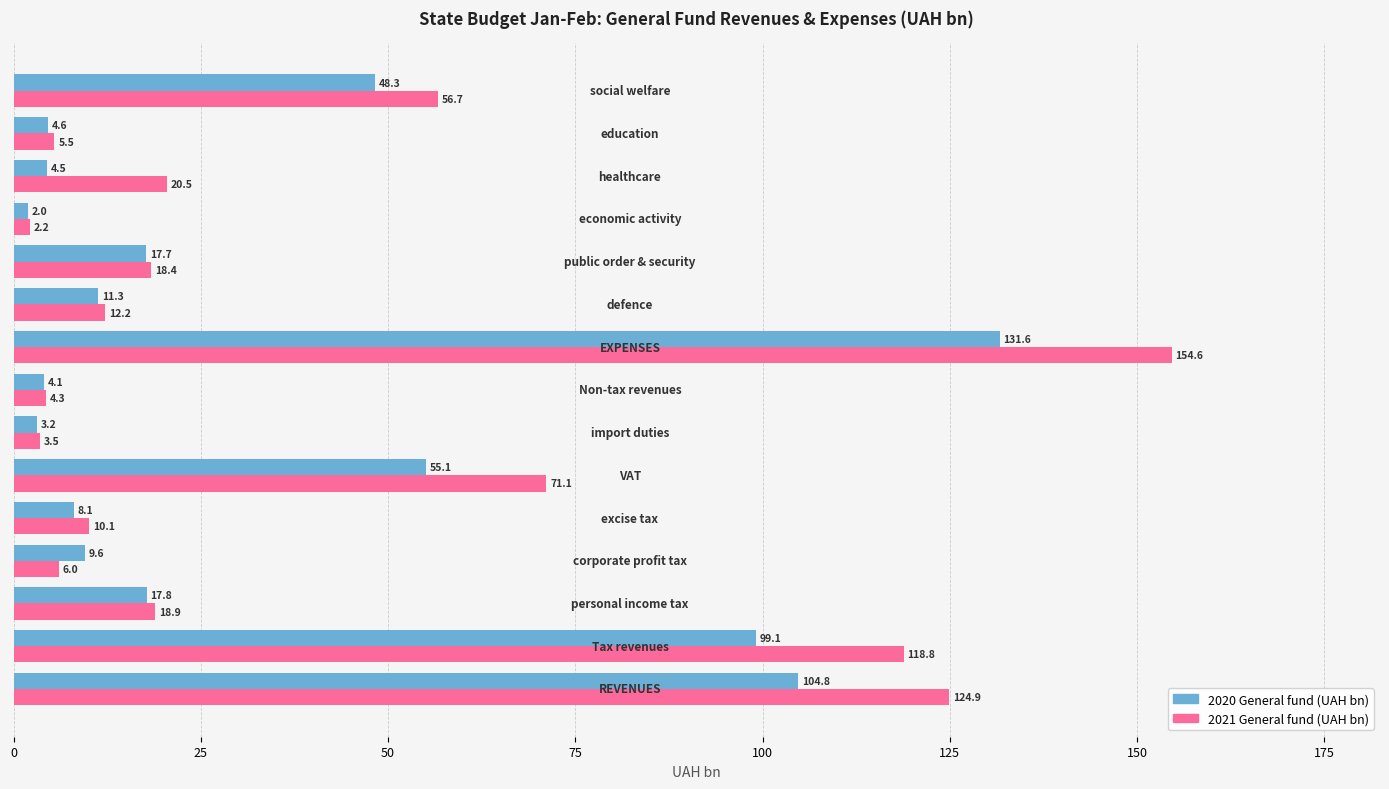

Which series has the widest spread of values?

2021 General fund (UAH bn)